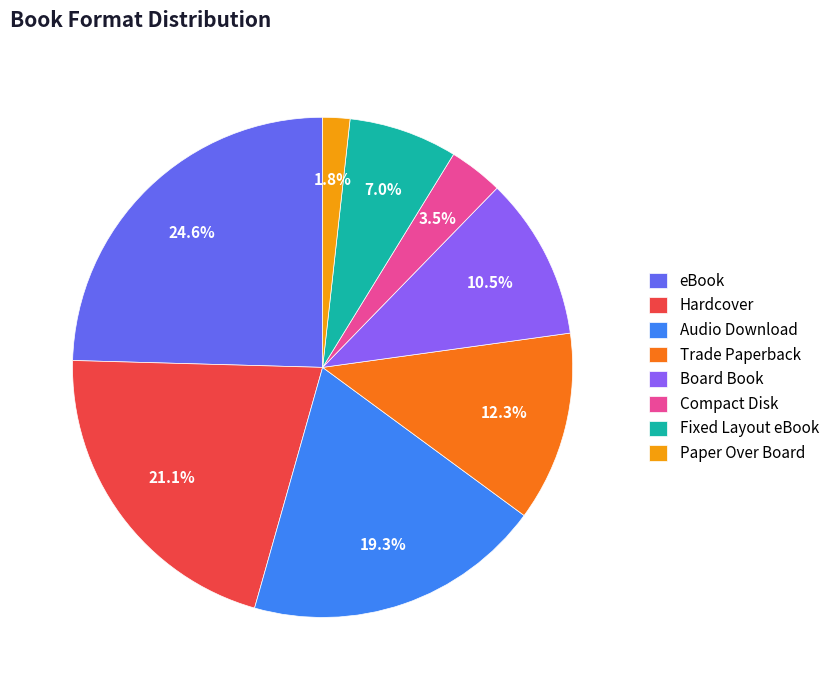

Combined, what portion of the pie is Paper Over Board and Compact Disk?

5.3%